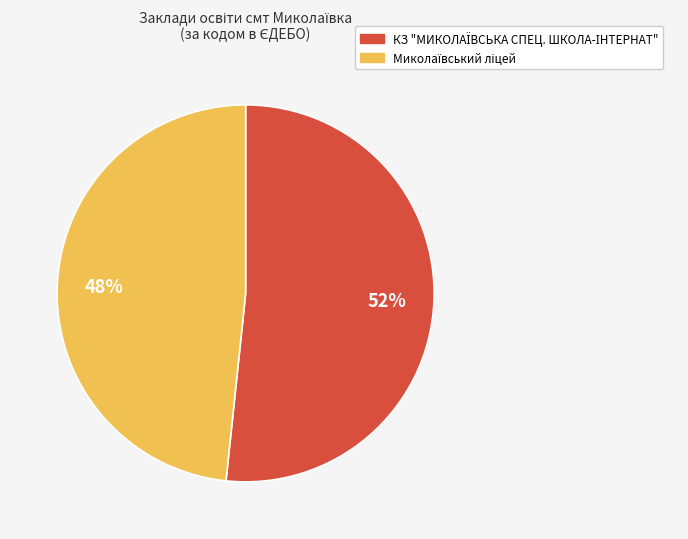

To the nearest percent, what is the average slice percentage?

50%